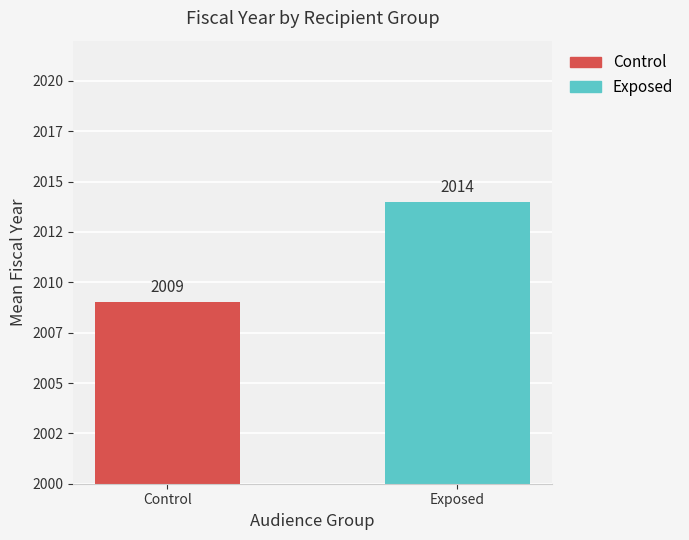

Are the bars horizontal?

No